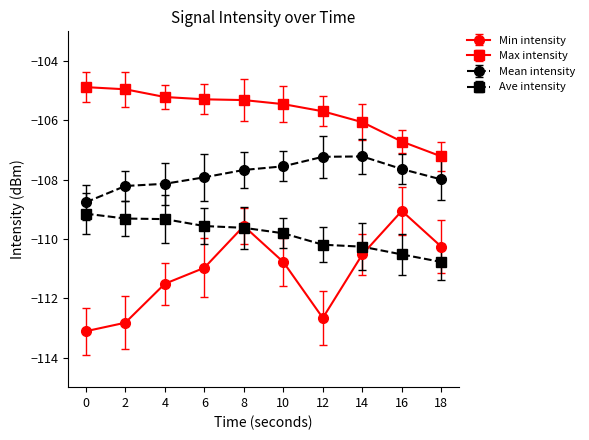

How many lines are shown in the chart?

4